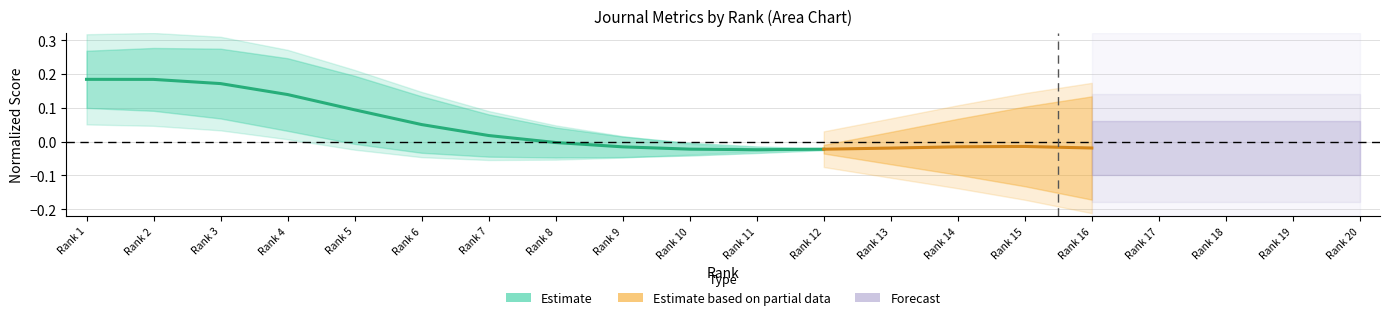

What is the value of the 2nd point from the left?

0.2